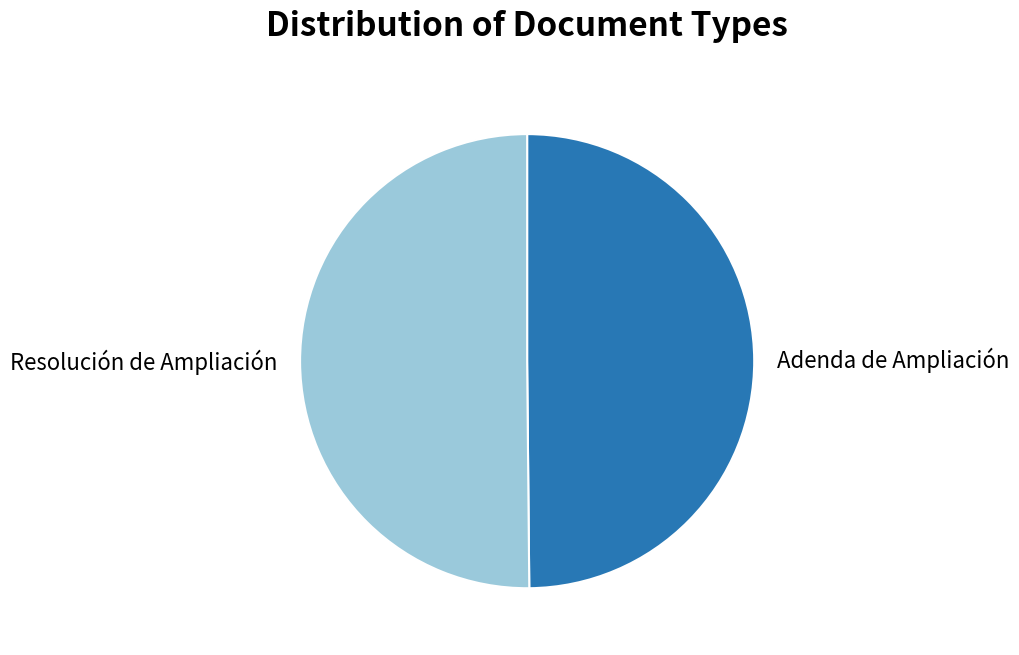

Do Resolución de Ampliación and Adenda de Ampliación together represent more than half of the pie?

Yes